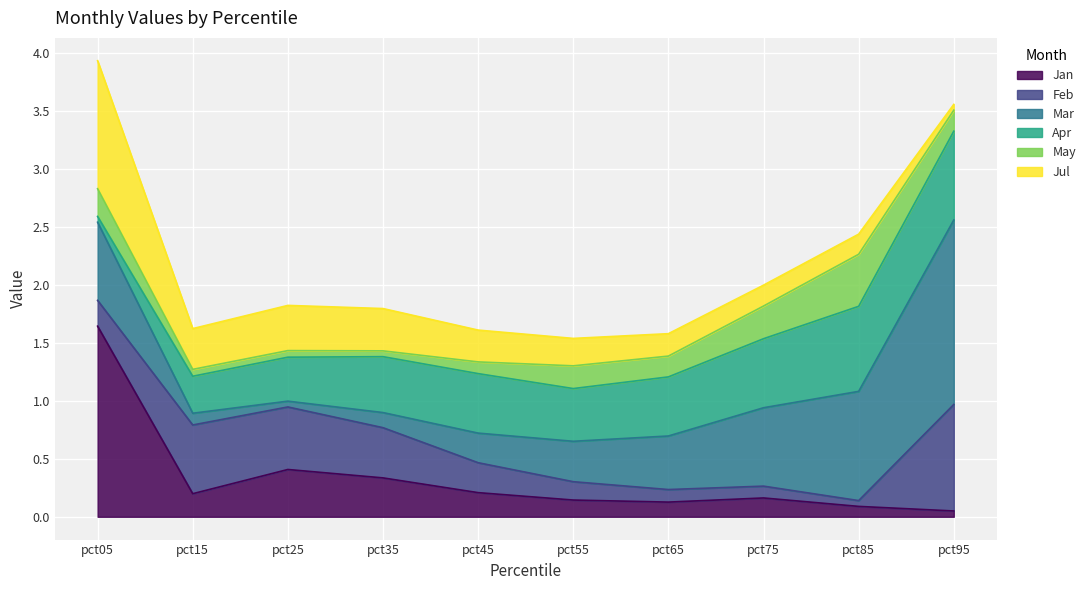

What is the total value across all series at pct55?

1.5